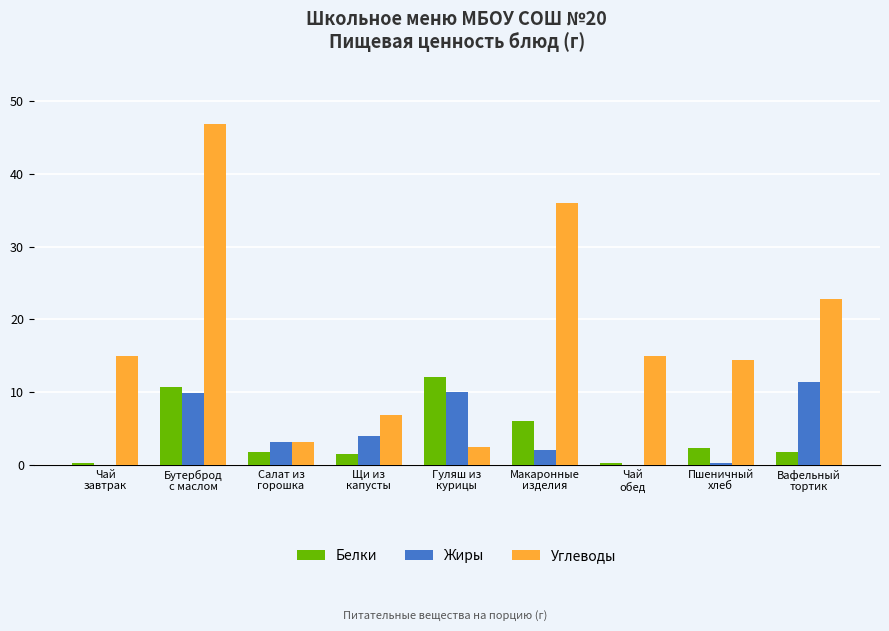

What is the total value across all series at Салат из
горошка?

8.1